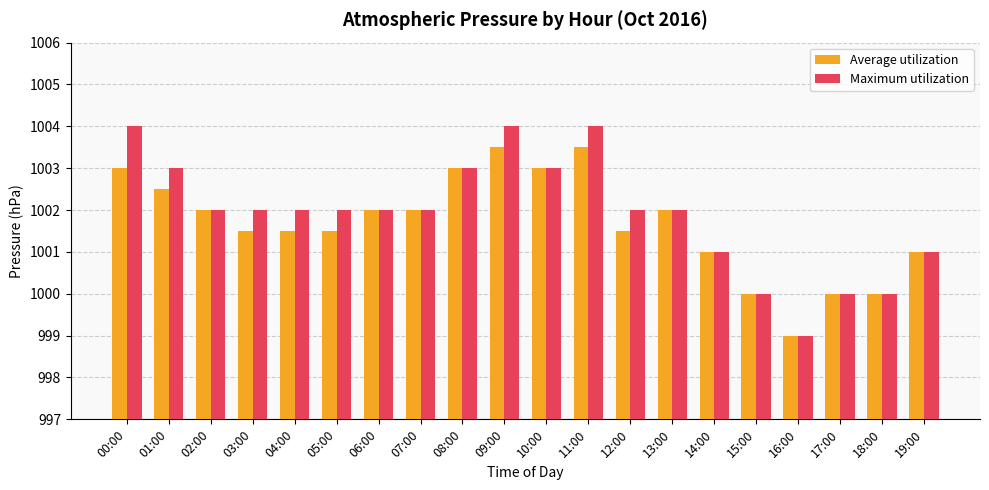

Count the number of categories in the chart.

20